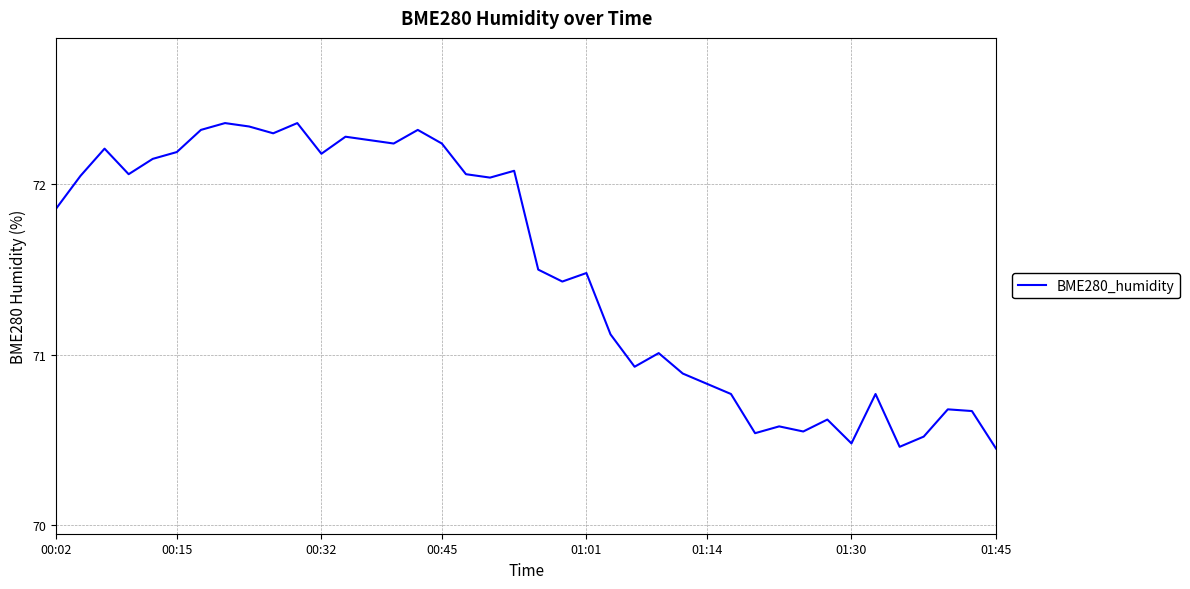

What is the difference between the maximum and minimum values?

1.9